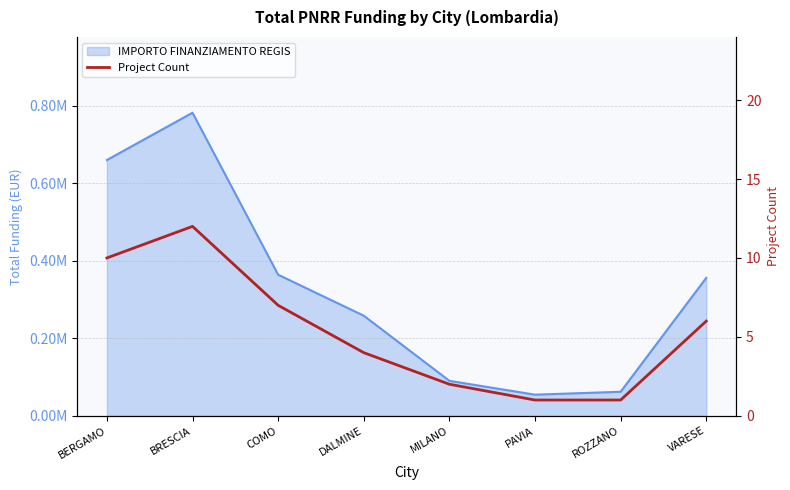

How many values exceed 6?

3